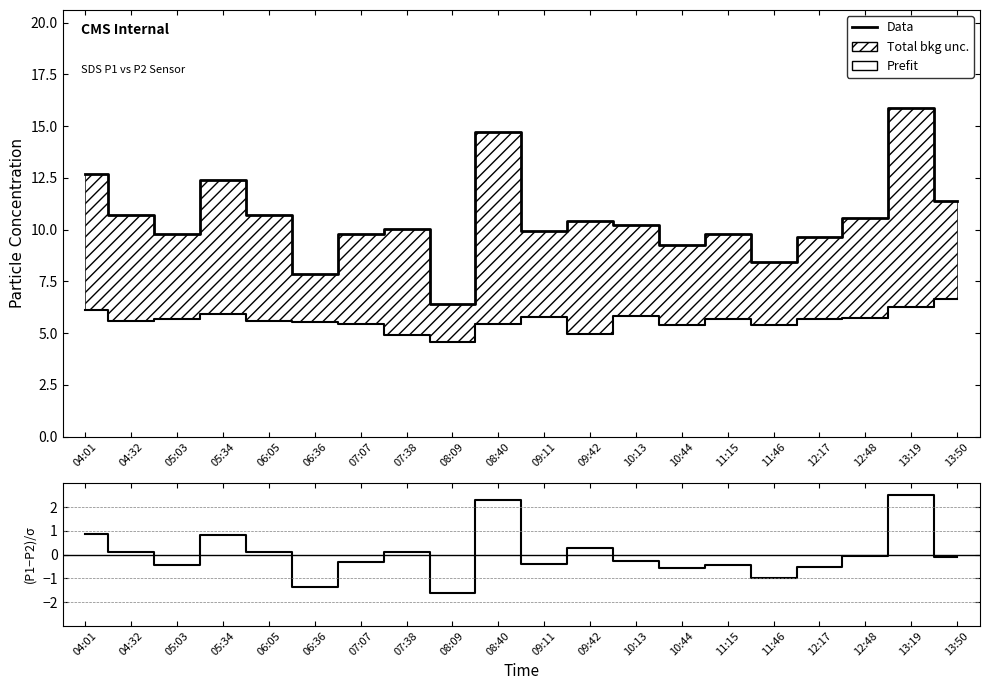

At which label does Data reach its peak?

13:19